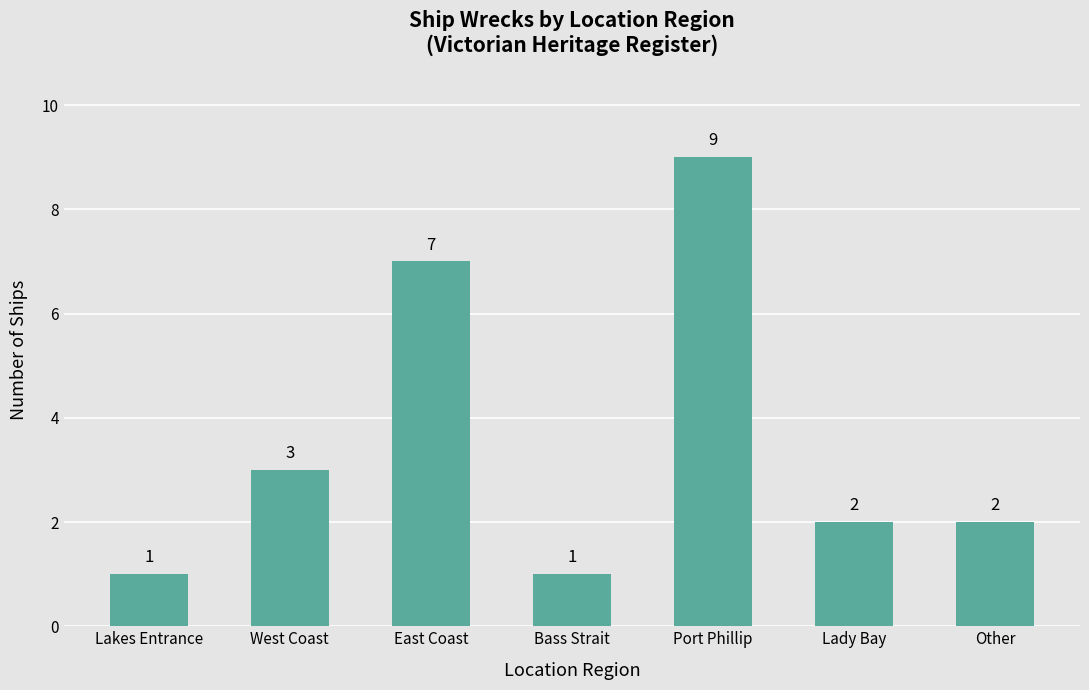

At which category does the chart reach its peak across all series?

Port Phillip